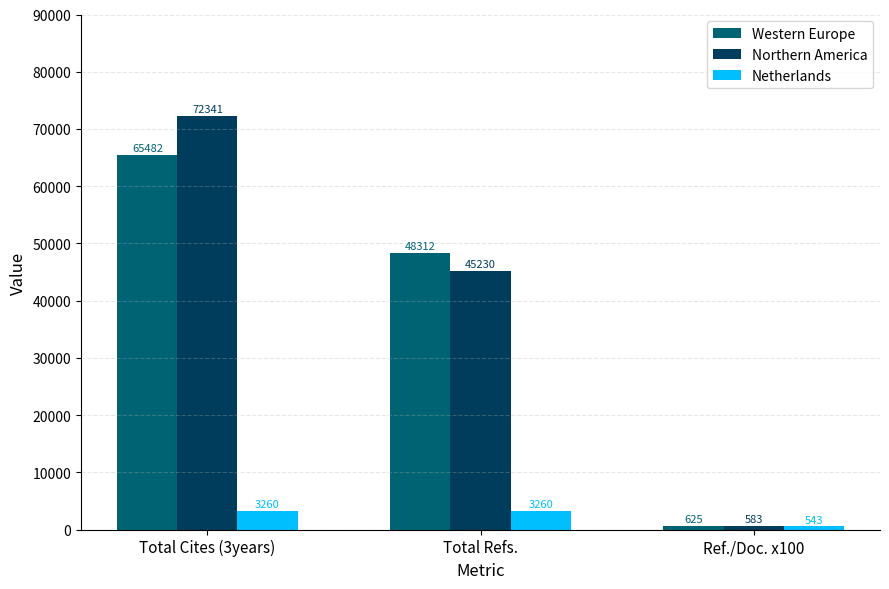

At which category does the chart reach its minimum across all series?

Ref./Doc. x100